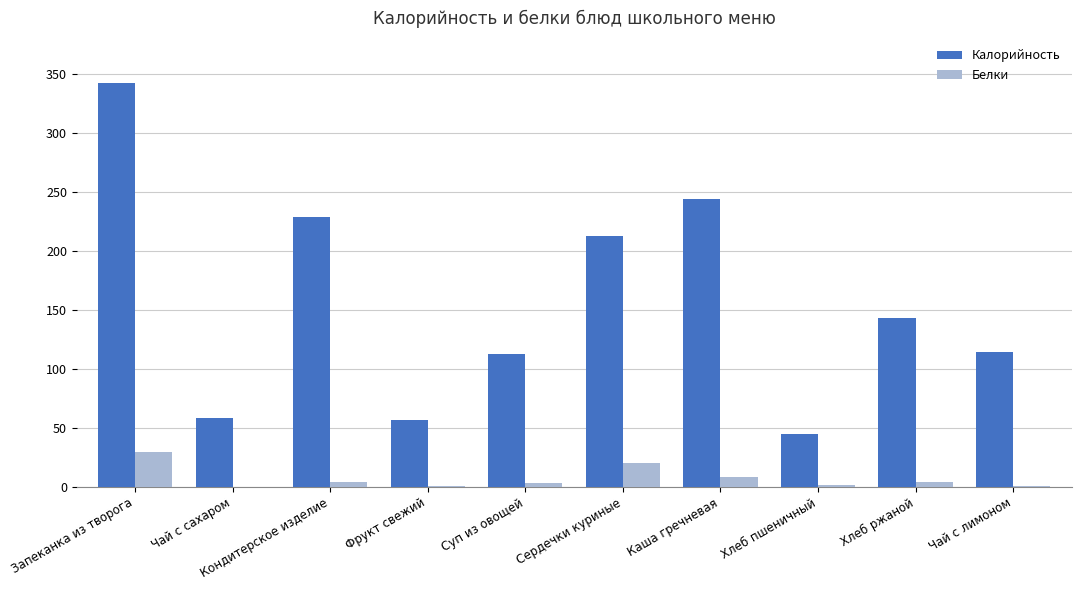

What is the highest value of the Белки series?

29.2